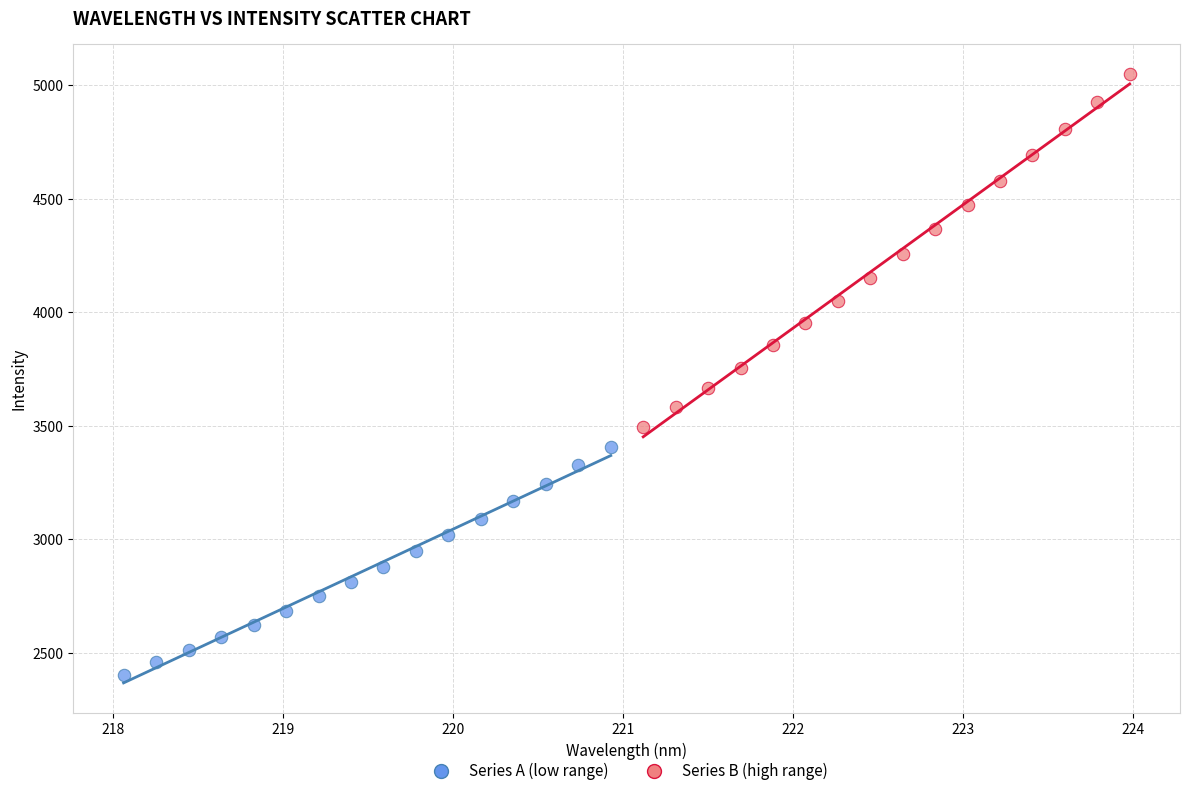

Which series contains the highest Y value?

Series B (high range)